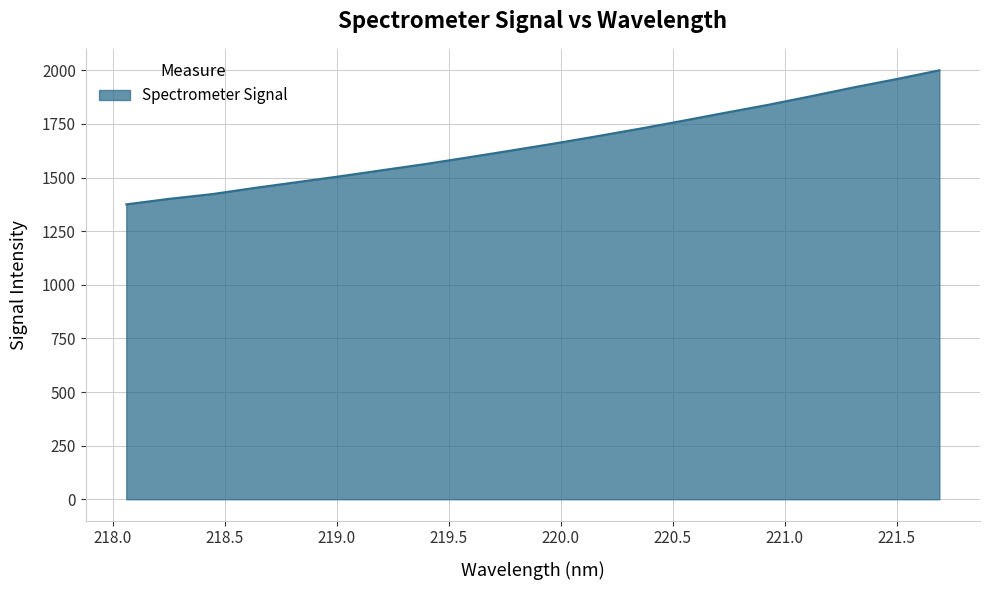

What is the smallest value displayed?

1374.9